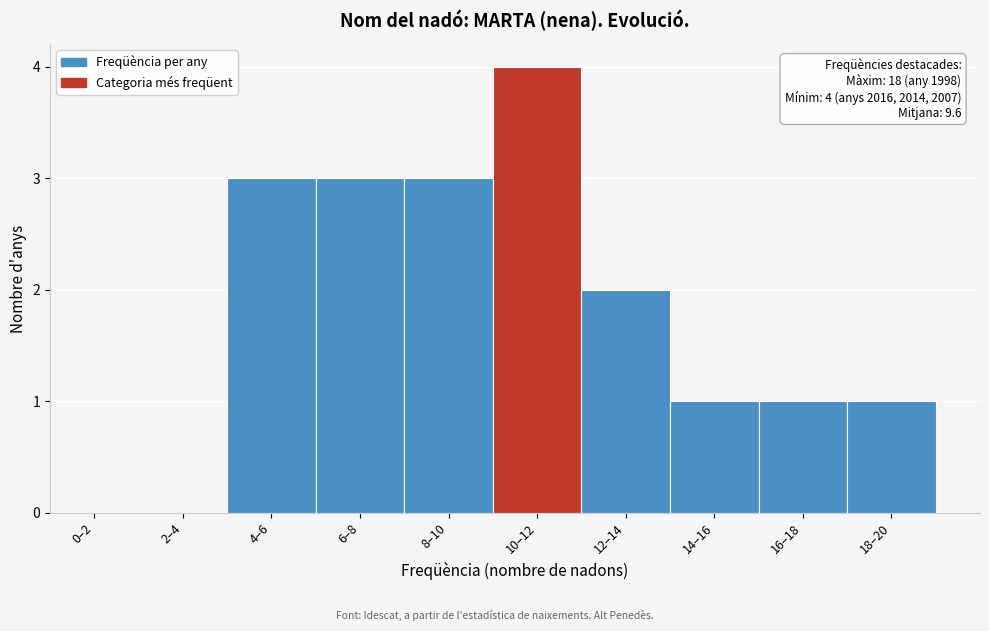

Reading right to left, list all the values displayed in this chart.

18–20=1	16–18=1	14–16=1	12–14=2	10–12=4	8–10=3	6–8=3	4–6=3	2–4=0	0–2=0